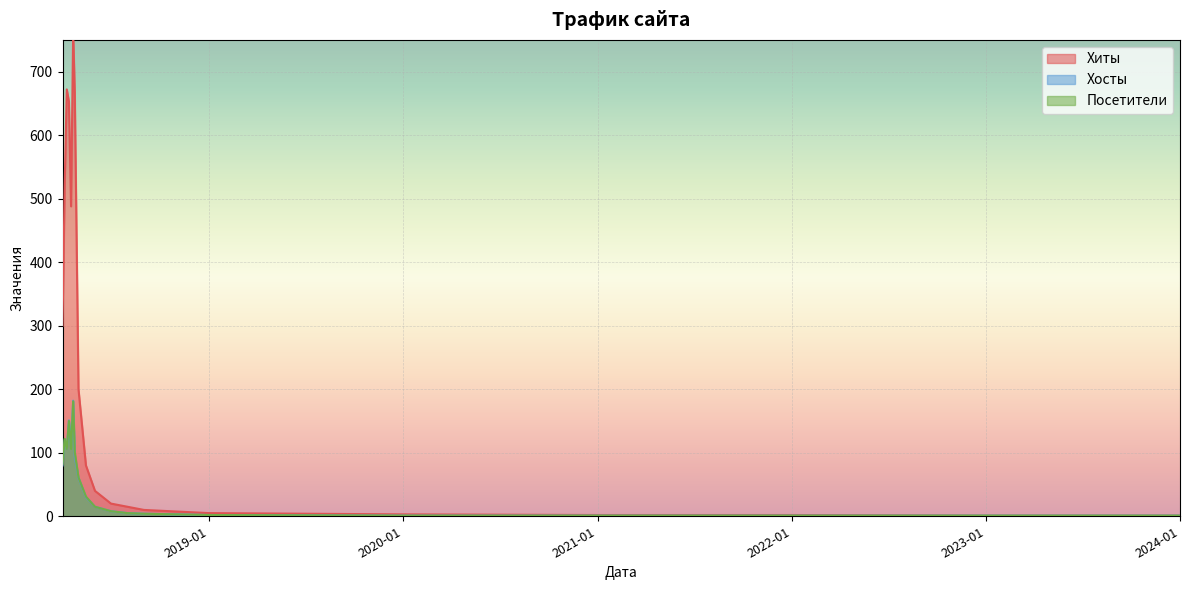

What is the minimum value for Хиты?

1